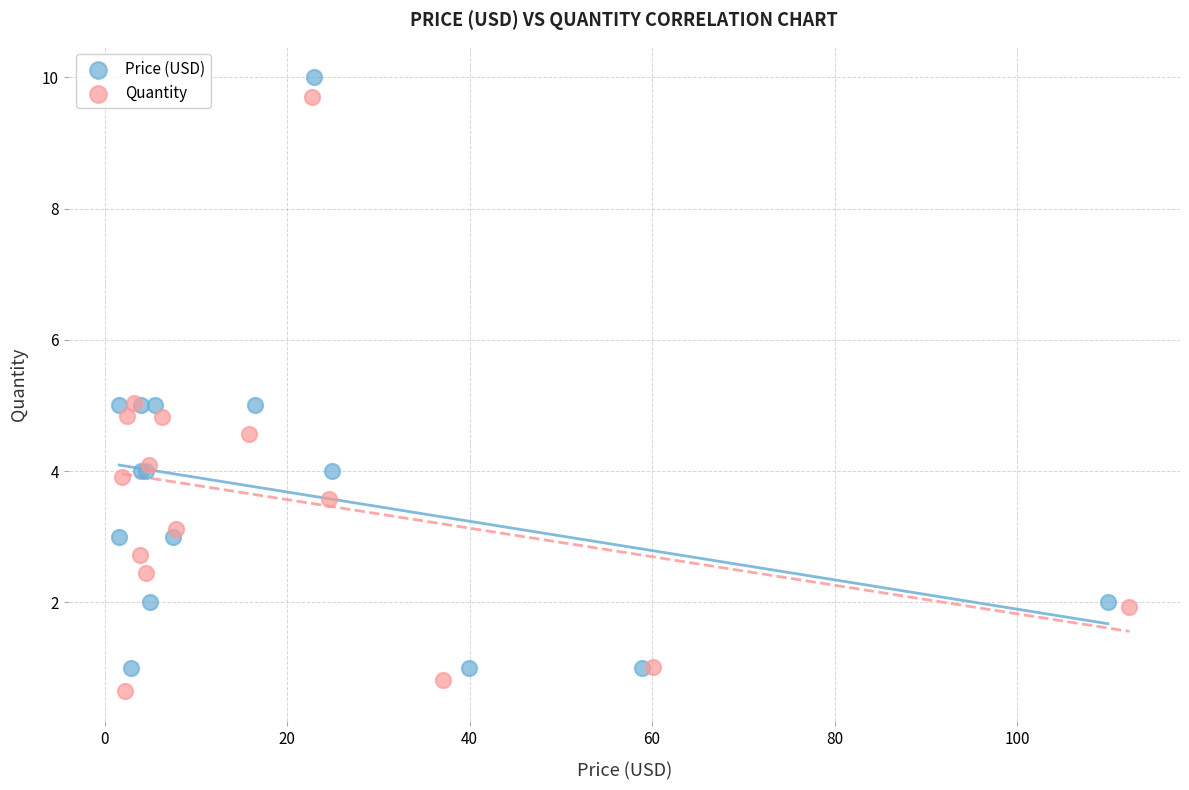

What are all the series names shown in the legend?

Price (USD), Quantity